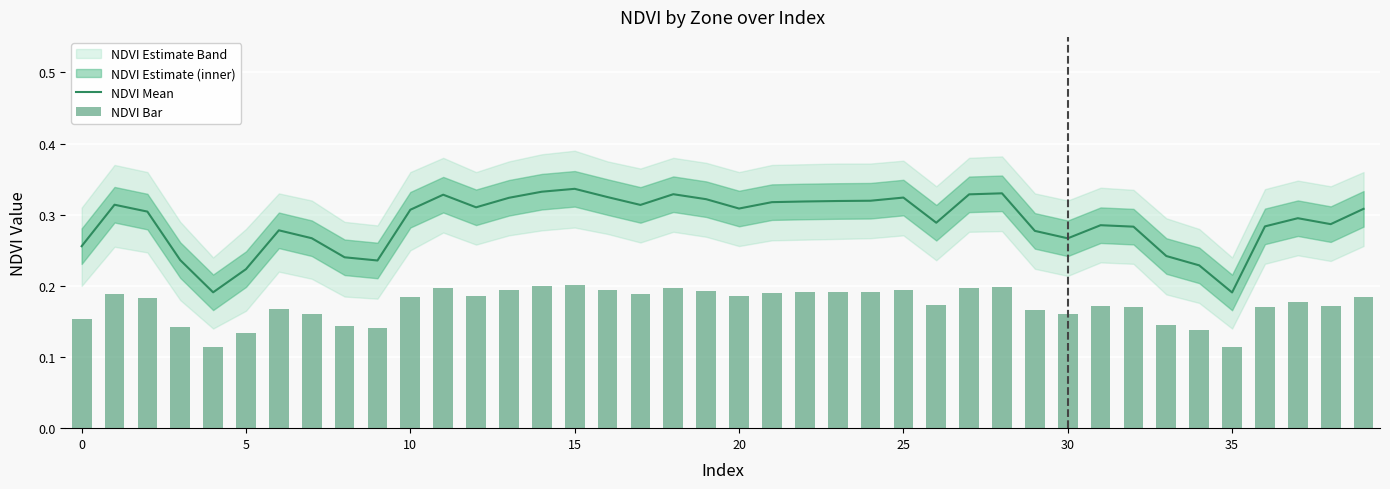

Reading left to right, list all the values displayed in this chart.

NDVI Mean: 0.3	0.3	0.3	0.2	0.2	0.2	0.3	0.3	0.2	0.2	0.3	0.3	0.3	0.3	0.3	0.3	0.3	0.3	0.3	0.3	0.3	0.3	0.3	0.3	0.3	0.3	0.3	0.3	0.3	0.3	0.3	0.3	0.3	0.2	0.2	0.2	0.3	0.3	0.3	0.3
NDVI Bar: 0.2	0.2	0.2	0.1	0.1	0.1	0.2	0.2	0.1	0.1	0.2	0.2	0.2	0.2	0.2	0.2	0.2	0.2	0.2	0.2	0.2	0.2	0.2	0.2	0.2	0.2	0.2	0.2	0.2	0.2	0.2	0.2	0.2	0.1	0.1	0.1	0.2	0.2	0.2	0.2